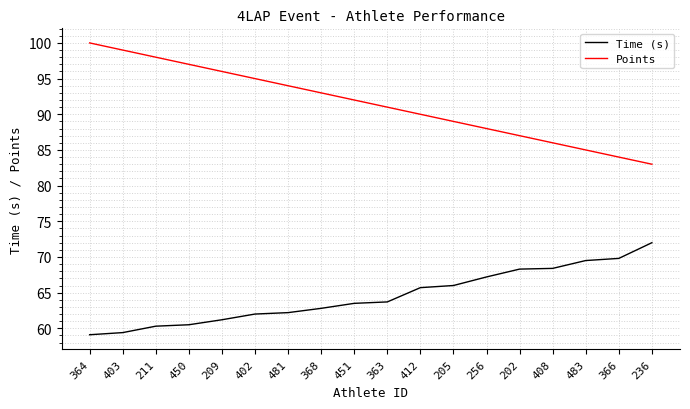

Is the value of Time (s) at 403 greater than the value of Points at 209?

No